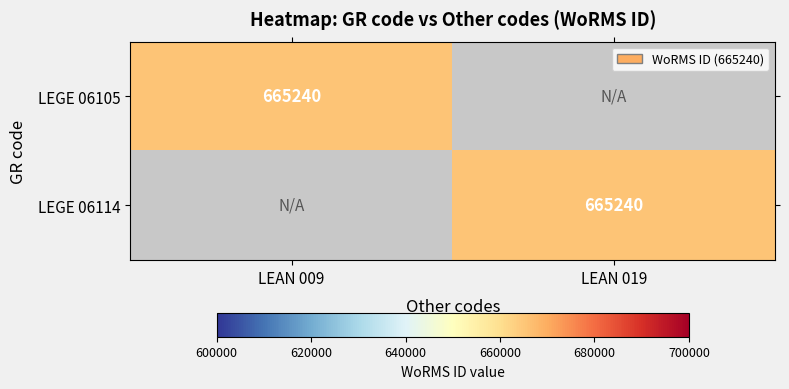

Is it true that LEGE 06114 equals 985158 at LEAN 019?

False